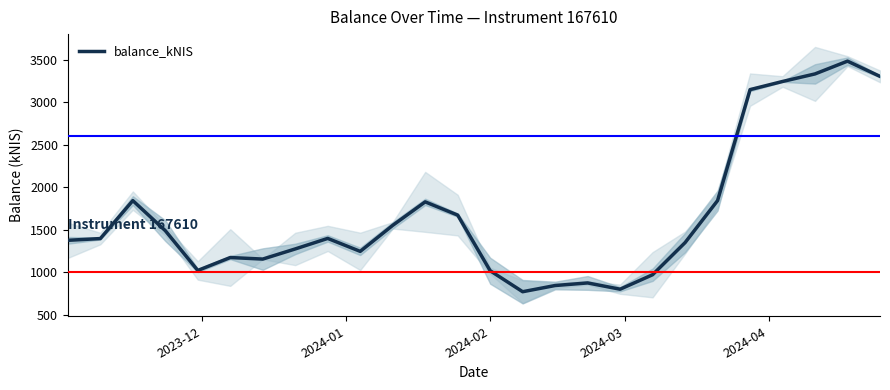

What is the value of the 16th point from the left?

841.6